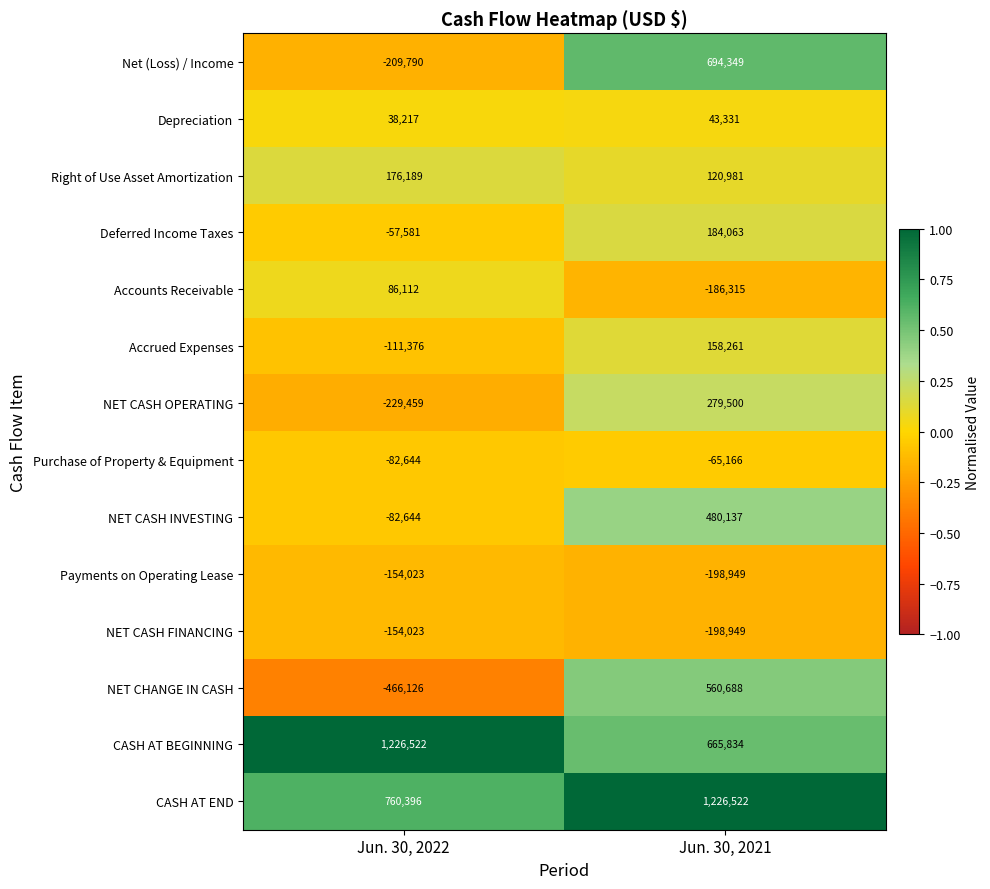

What is the sum of the Net (Loss) / Income values at Jun. 30, 2021 and Jun. 30, 2022?

484559